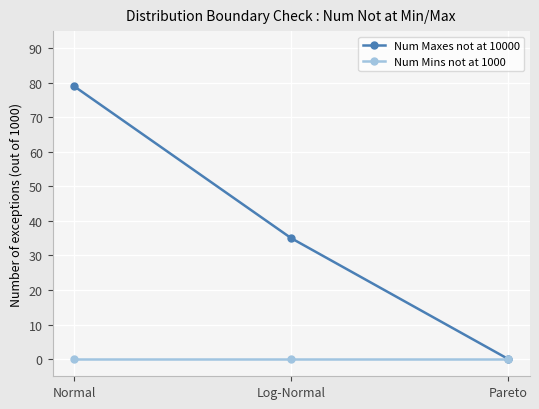

Rank the series by their average value, from highest to lowest.

Num Maxes not at 10000, Num Mins not at 1000